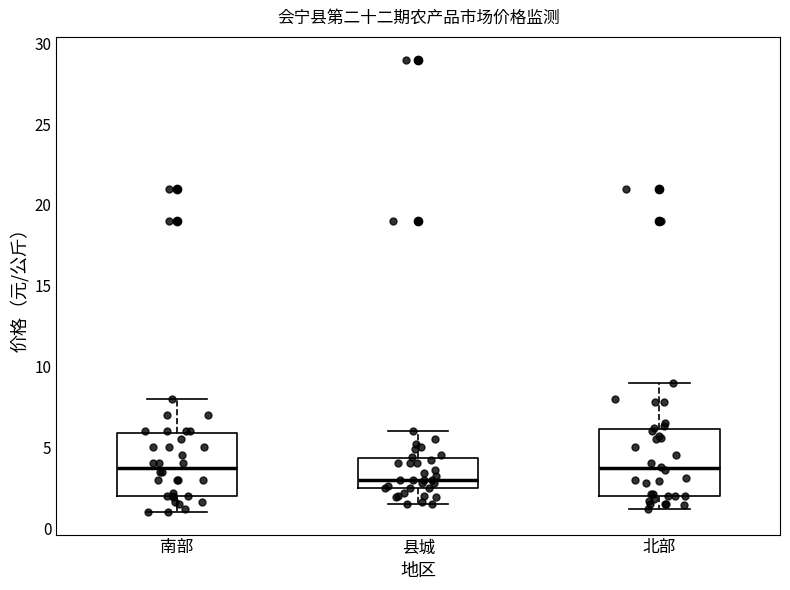

Reading left to right, read every box against the y-axis: the position of its median line, the range the box covers, and the ends of its whiskers. The values are not printed on the chart, so give them approximately, as read against the axis.

南部: median 4.0, box 2.0 to 6.0, whiskers 1.0 to 8.0
县城: median 3.0, box 2.5 to 4.5, whiskers 1.5 to 6.0
北部: median 3.5, box 2.0 to 6.0, whiskers 1.0 to 9.0